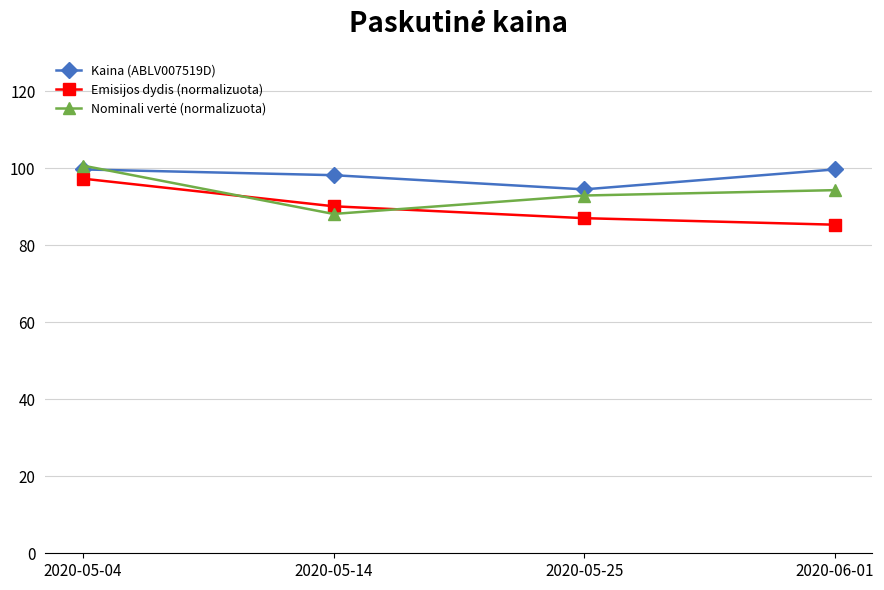

What is the label of the 3rd point from the right?

2020-05-14